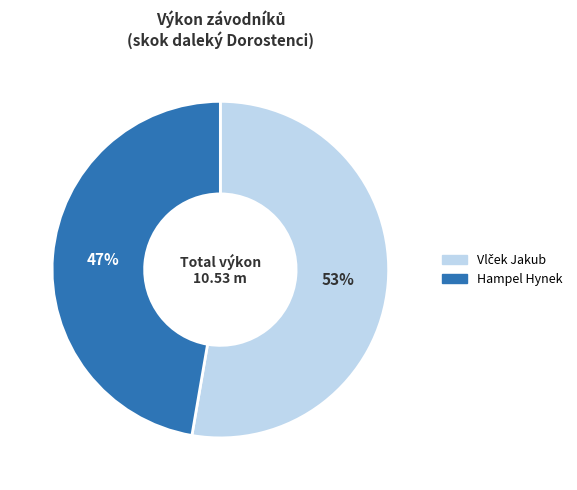

Is it true that Hampel Hynek is 47% of the pie?

True